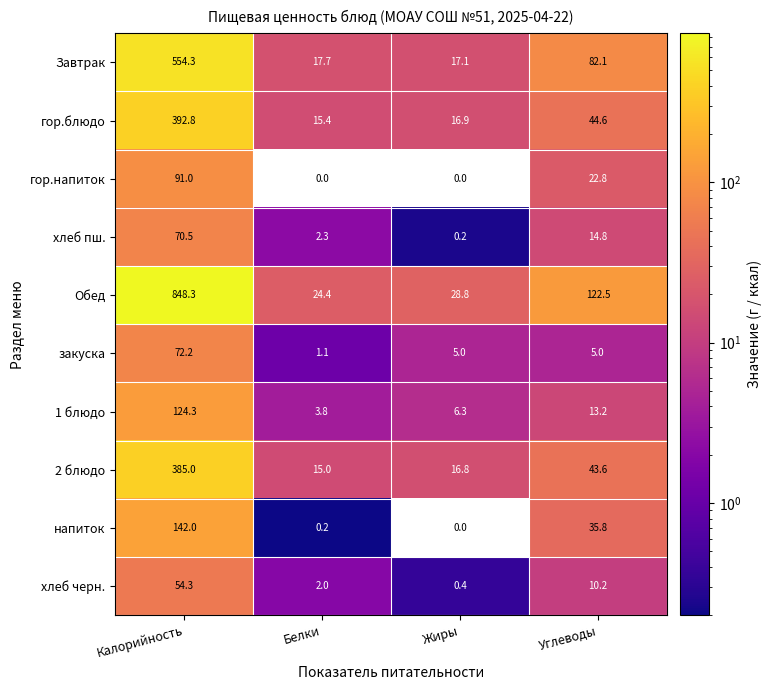

What value does the закуска series have at Углеводы?

5.0